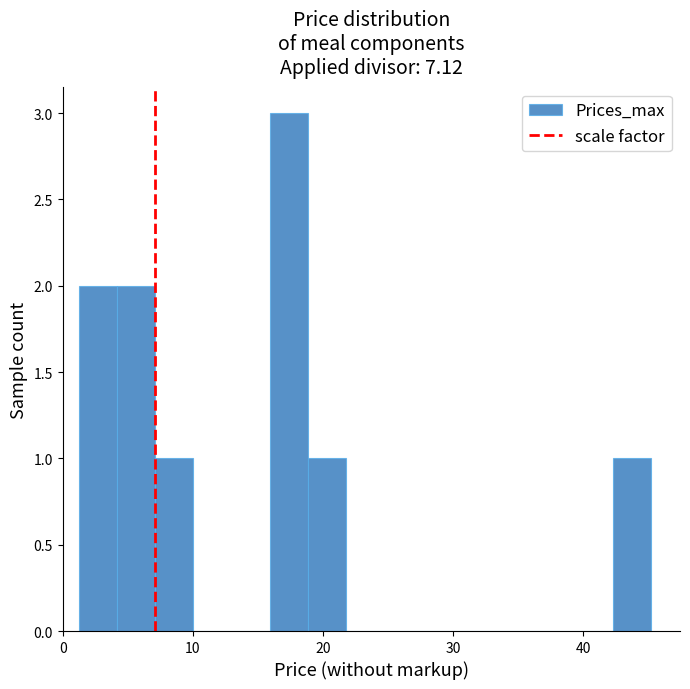

Read against the x-axis, roughly where is the centre of the tallest bar?

17